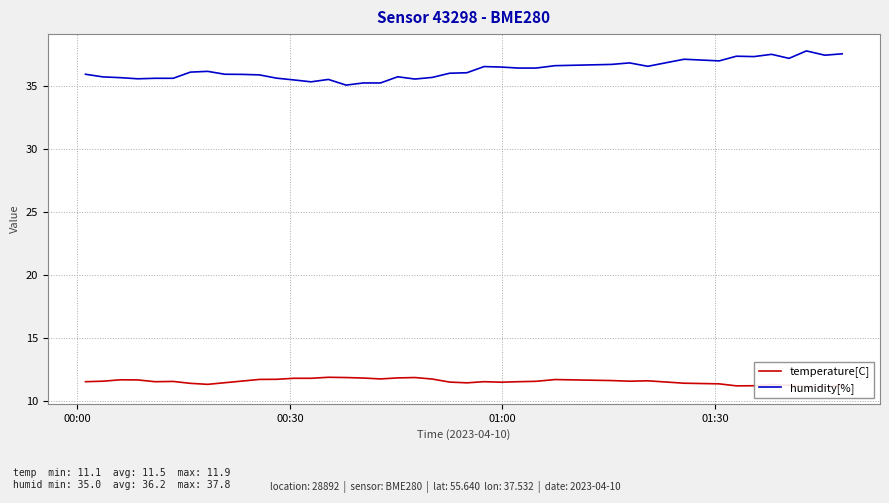

What is the lowest value of the humidity[%] series?

35.0